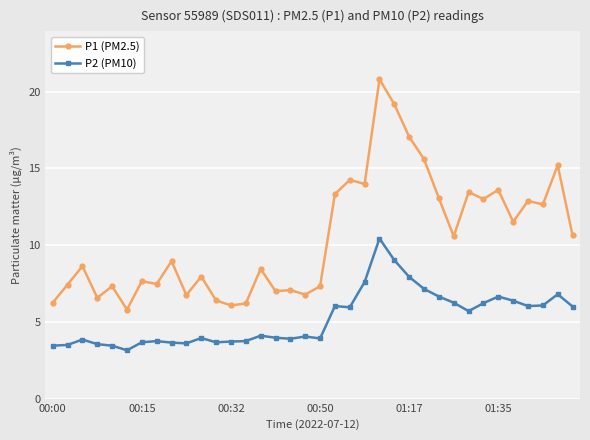

Which series has the largest total across all categories?

P1 (PM2.5)